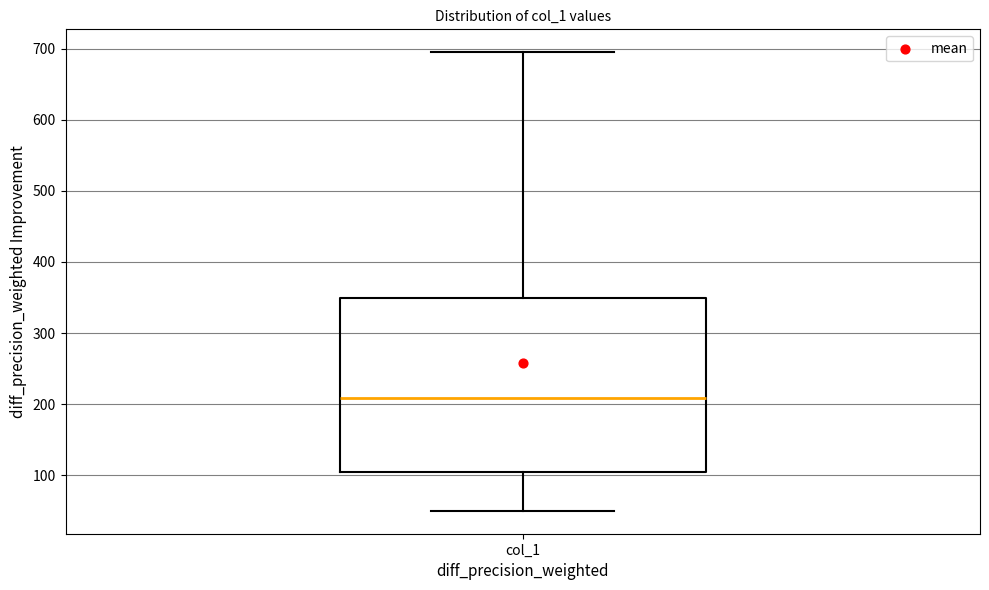

Transcribe this box plot: give where the median line is, the range the box spans, and where the two whiskers end, as read against the y-axis. The values are not printed on the chart, so give them approximately, as read against the axis.

median 210, box 100 to 350, whiskers 50 to 700